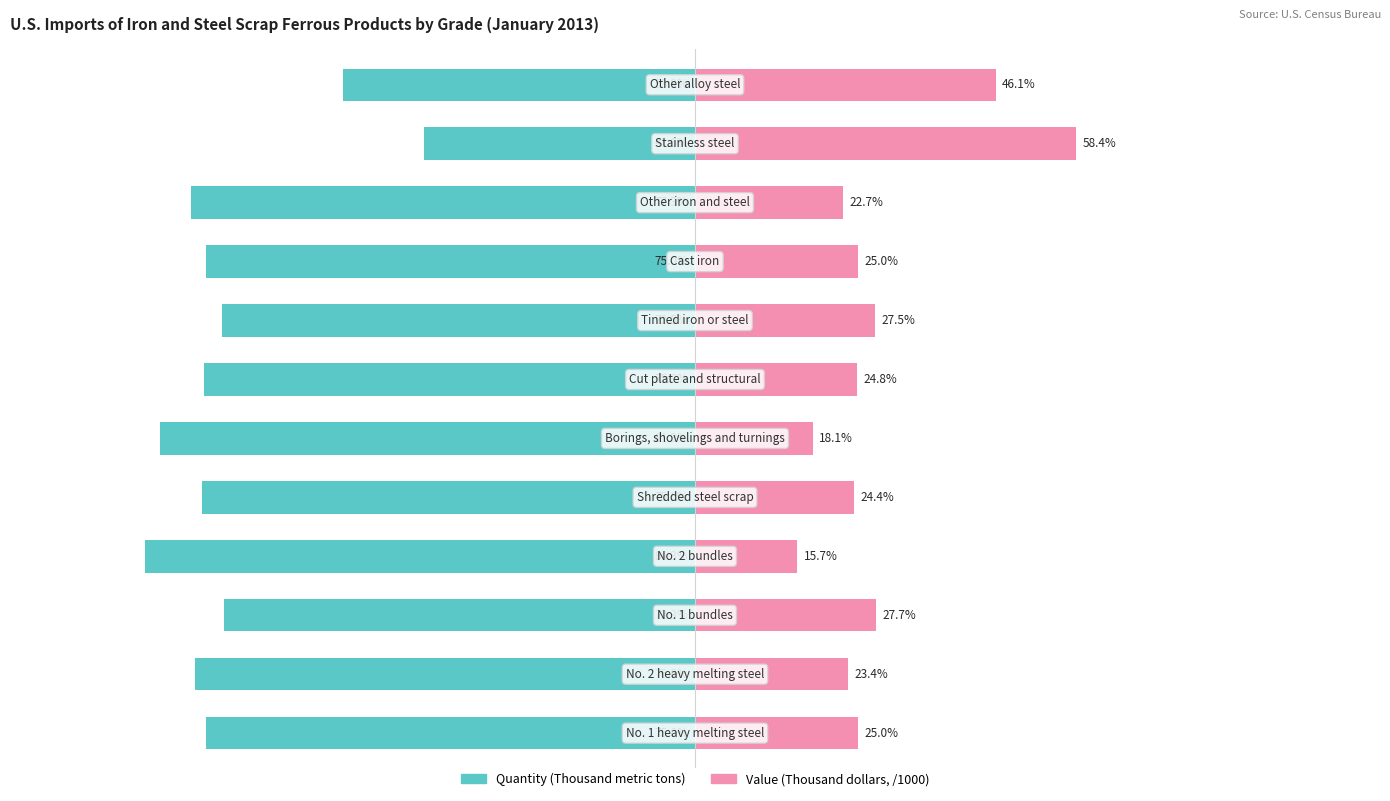

Reading right to left, extract all data points from this chart.

Quantity (Thousand metric tons): -53.9	-41.6	-77.3	-75.0	-72.5	-75.2	-81.9	-75.6	-84.3	-72.3	-76.6	-75.0
Value (Thousand dollars, /1000): 46.1	58.4	22.7	25.0	27.5	24.8	18.1	24.4	15.7	27.7	23.4	25.0